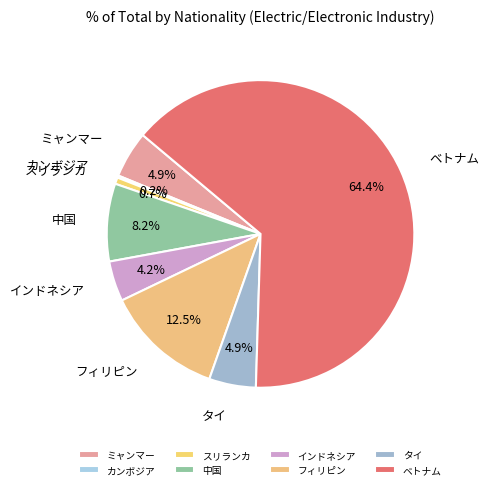

To the nearest percent, what is the difference between the インドネシア and タイ slice percentages?

1%